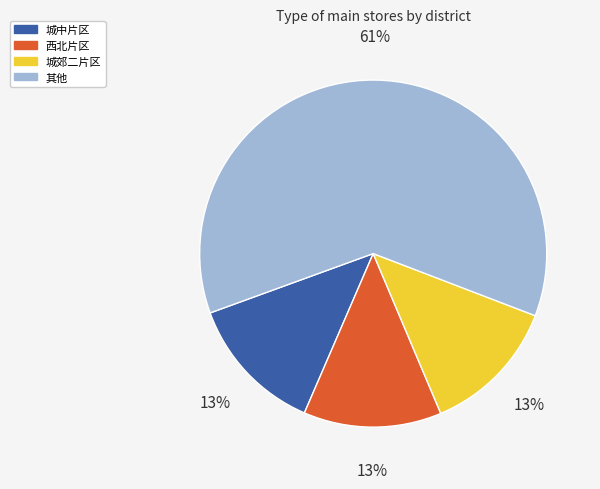

To the nearest percent, what is the average slice percentage?

25%